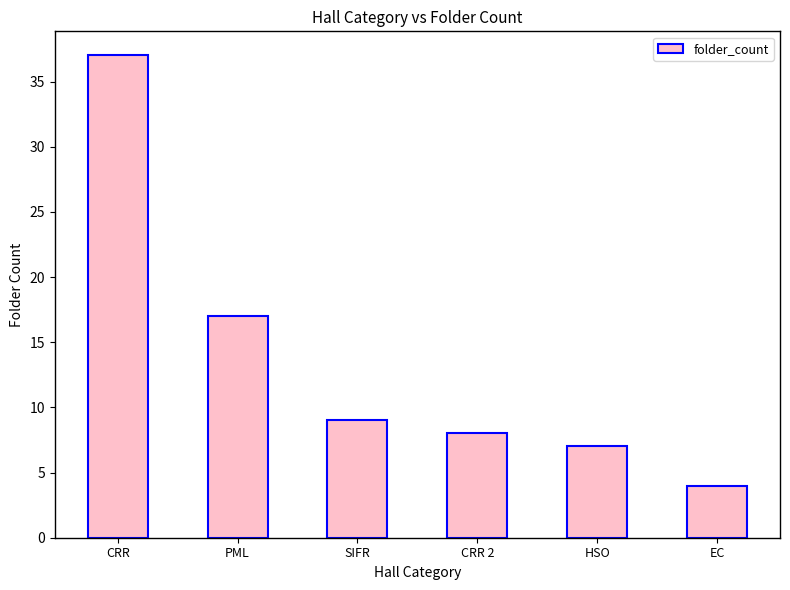

How many values are below 9?

3